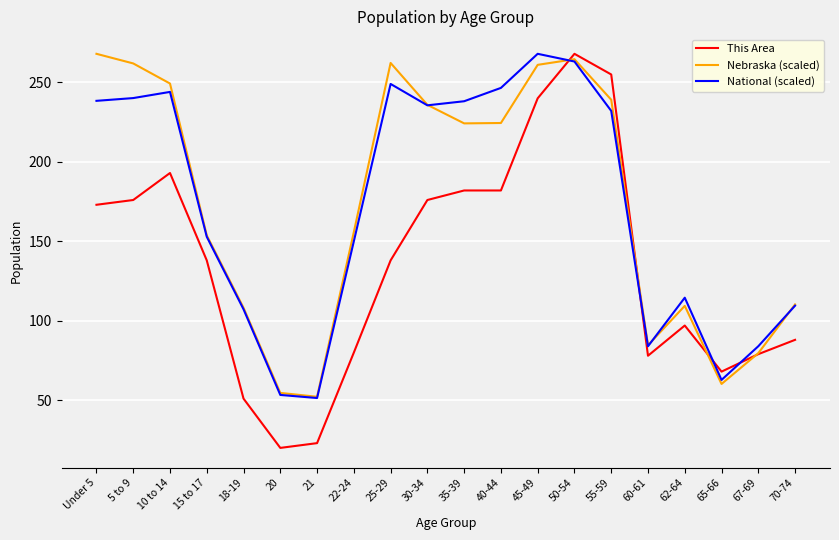

What is the approximate value of Nebraska (scaled) at 30-34?

235.9